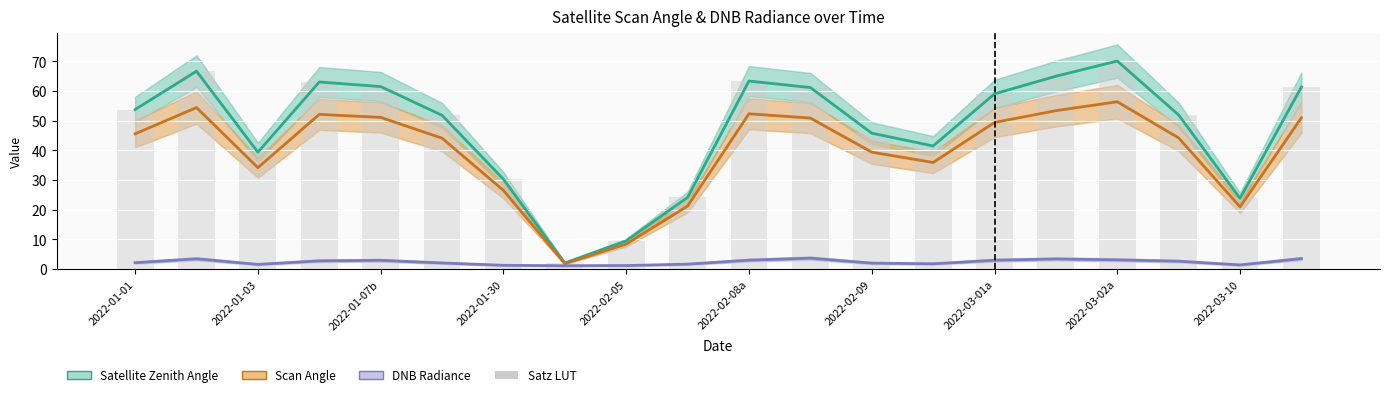

At which label does DNB Radiance reach its peak?

11